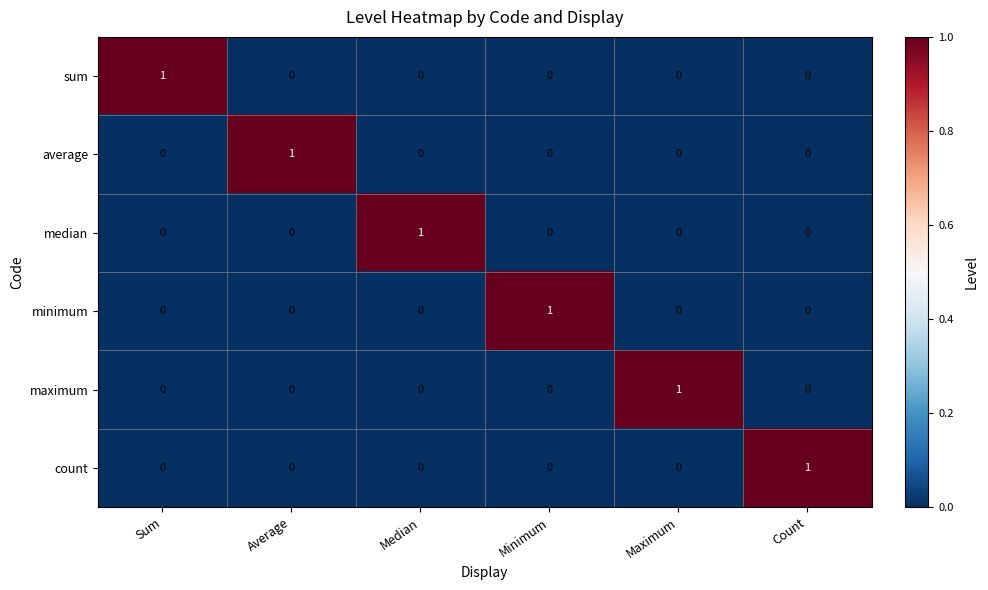

At how many categories does at least one series exceed 0?

6